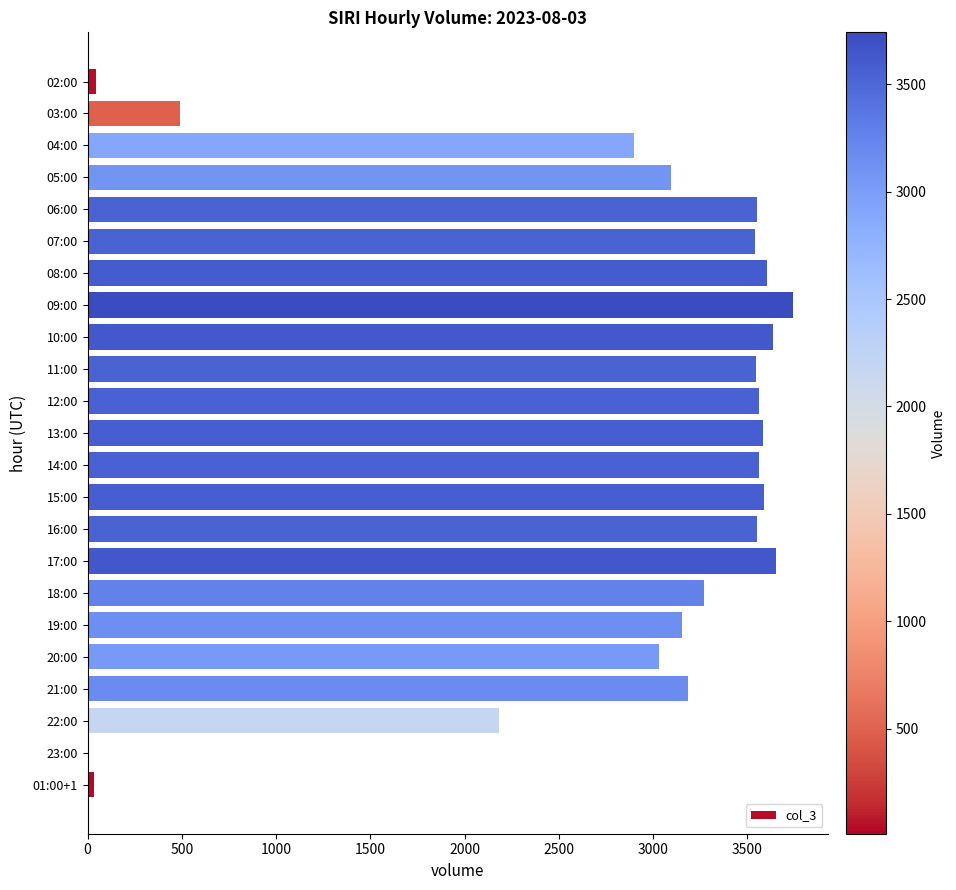

Where is the data nearest to the value 1876?

22:00